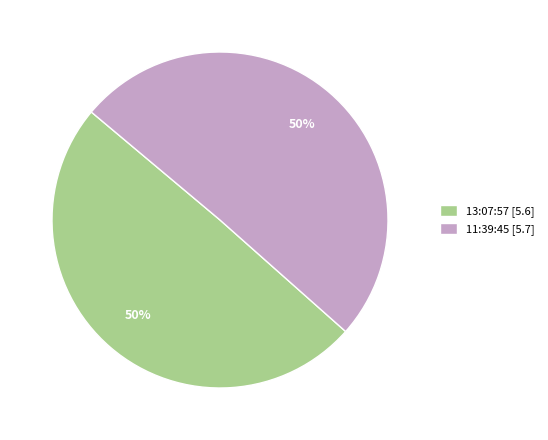

What is the ratio of the value at 11:39:45 [5.7] to the value at 13:07:57 [5.6]?

1.0